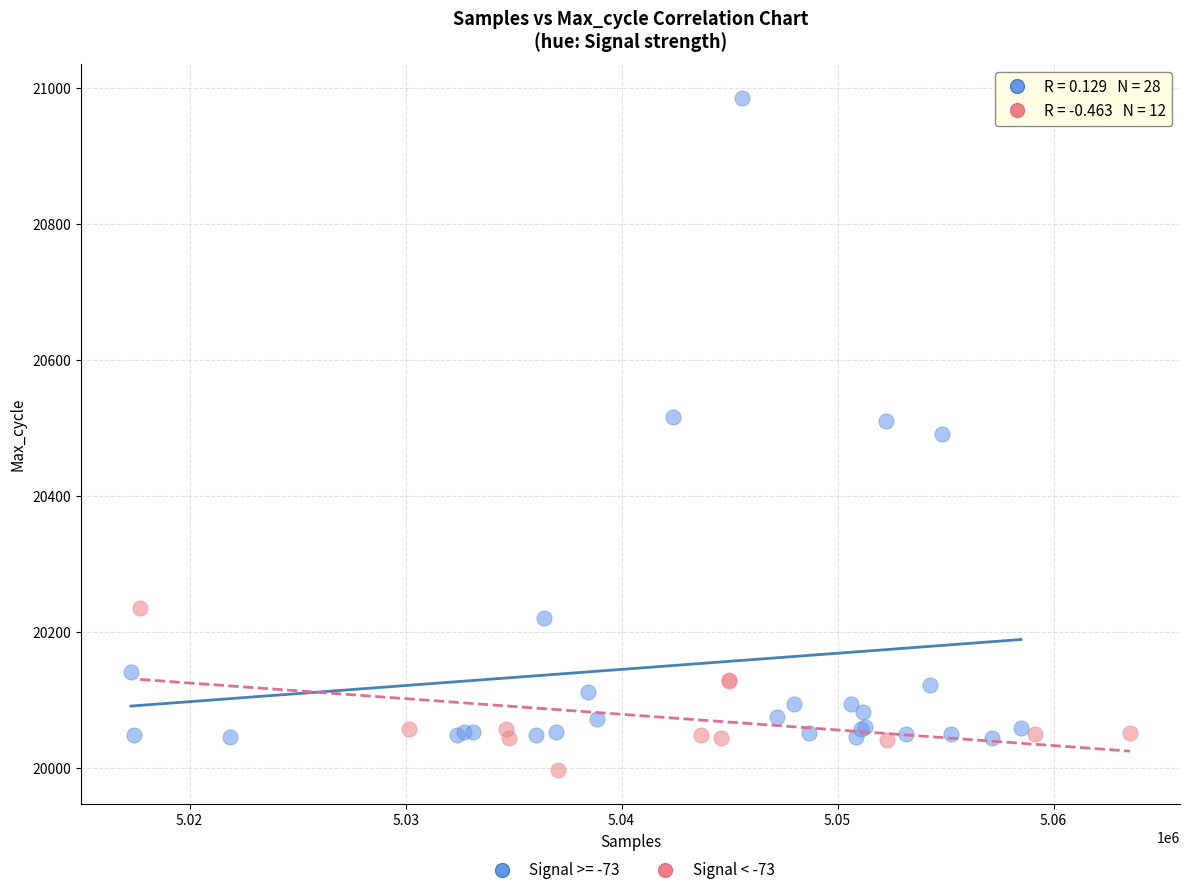

Which series has the widest spread of Y values?

Signal >= -73